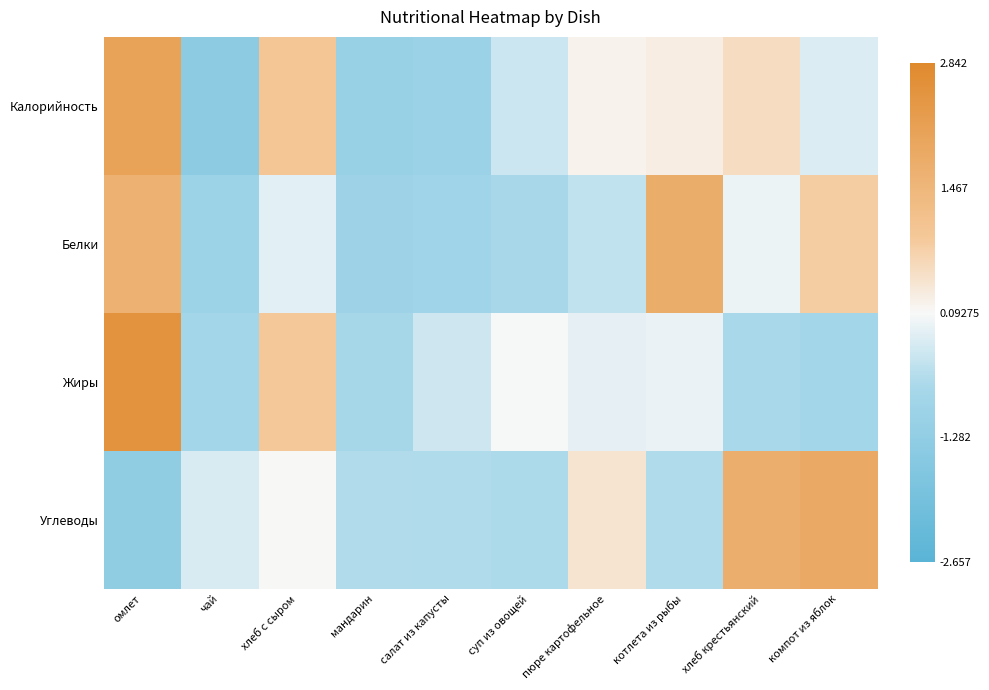

Reading right to left, what are all the values shown in this chart?

Калорийность: компот из яблок=-0.2	хлеб крестьянский=0.6	котлета из рыбы=0.3	пюре картофельное=0.2	суп из овощей=-0.4	салат из капусты=-1.0	мандарин=-1.1	хлеб с сыром=1.0	чай=-1.4	омлет=2.1
Белки: компот из яблок=0.8	хлеб крестьянский=-0.0	котлета из рыбы=1.8	пюре картофельное=-0.5	суп из овощей=-0.7	салат из капусты=-0.9	мандарин=-1.0	хлеб с сыром=-0.1	чай=-1.0	омлет=1.6
Жиры: компот из яблок=-0.8	хлеб крестьянский=-0.7	котлета из рыбы=-0.0	пюре картофельное=-0.1	суп из овощей=0.1	салат из капусты=-0.3	мандарин=-0.8	хлеб с сыром=0.9	чай=-0.8	омлет=2.6
Углеводы: компот из яблок=1.9	хлеб крестьянский=1.7	котлета из рыбы=-0.6	пюре картофельное=0.4	суп из овощей=-0.7	салат из капусты=-0.6	мандарин=-0.6	хлеб с сыром=0.1	чай=-0.2	омлет=-1.3